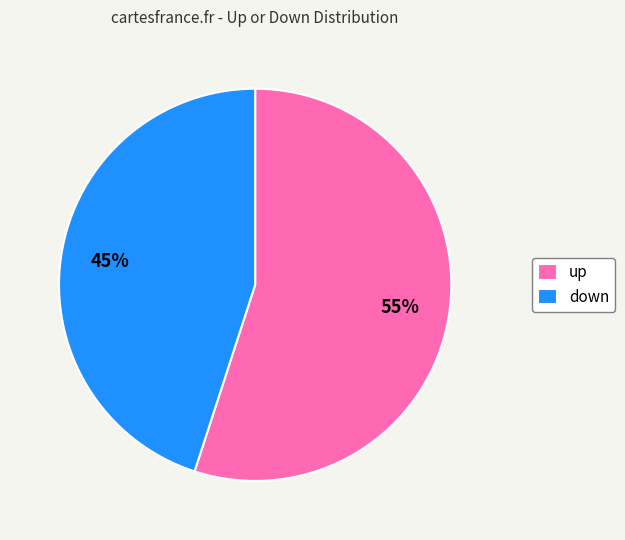

Which category has the smallest portion of the pie?

down